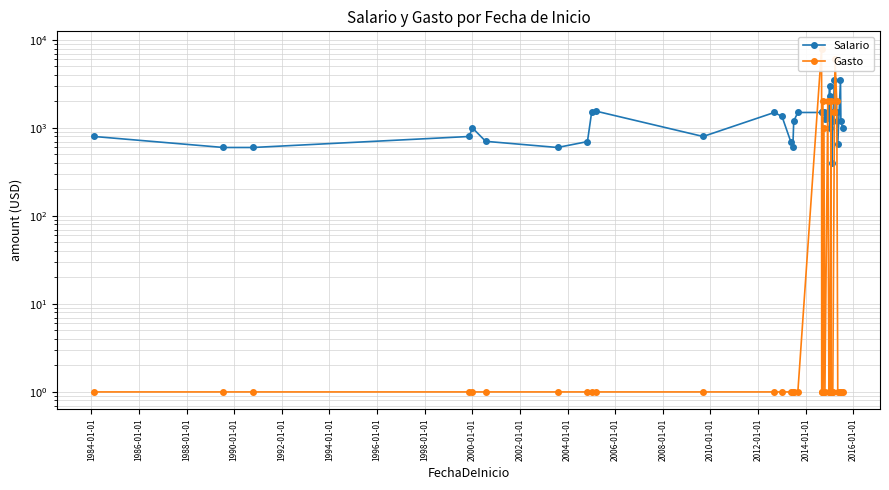

What is the greatest value displayed?

8000